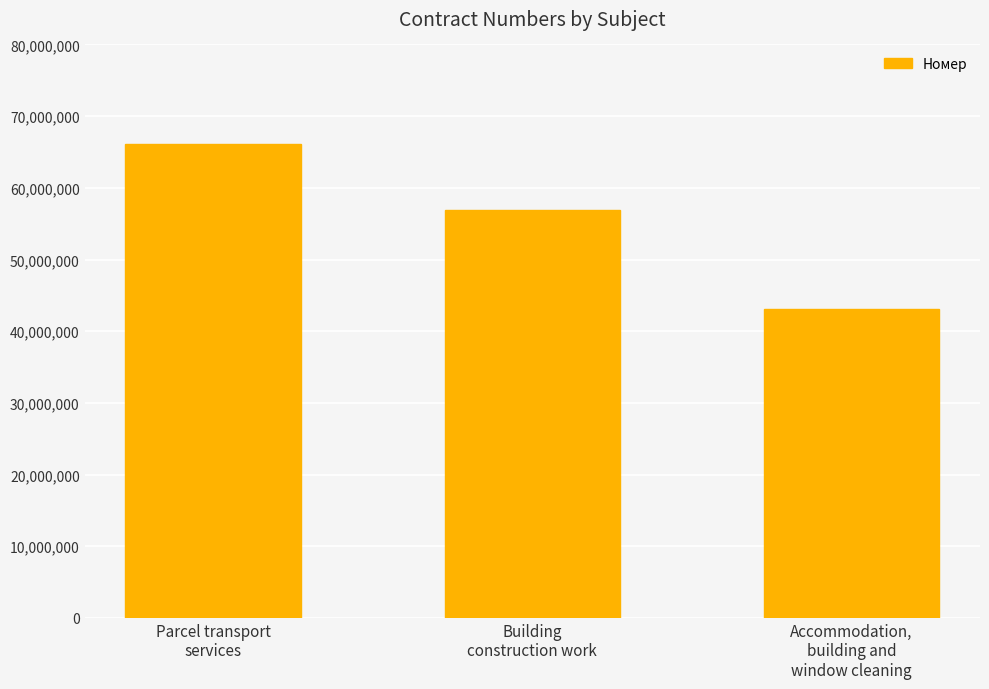

What is the label of the 3rd bar from the right?

Parcel transport
services